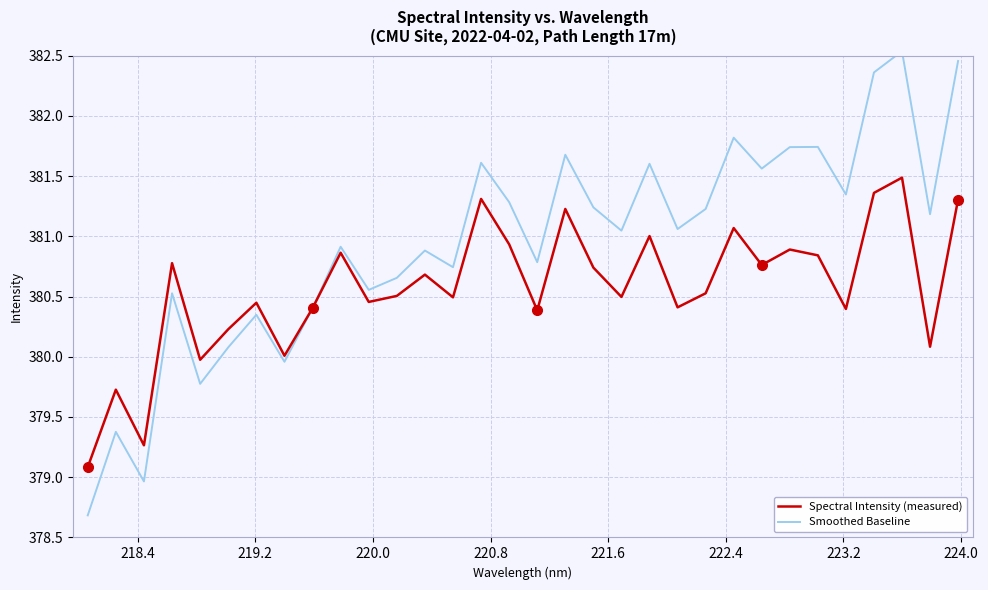

List the series in order of their overall mean, highest first.

Smoothed Baseline, Spectral Intensity (measured)